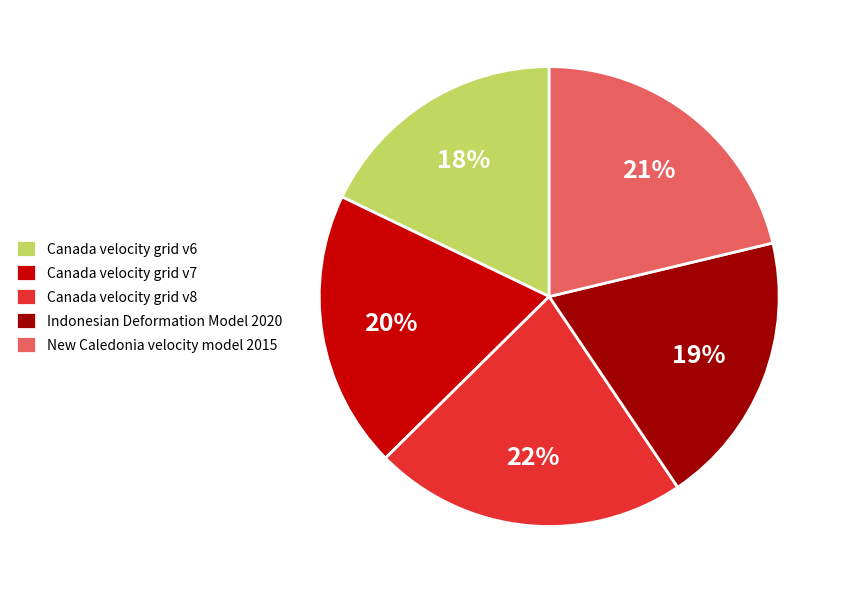

Count the number of slices in the pie.

5